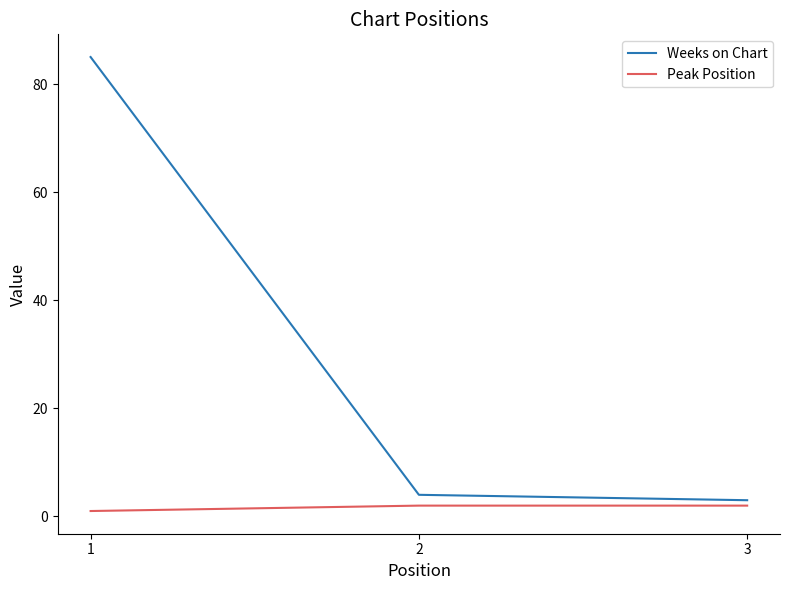

Reading left to right, transcribe all the data shown in this chart.

Weeks on Chart: 85	4	3
Peak Position: 1	2	2